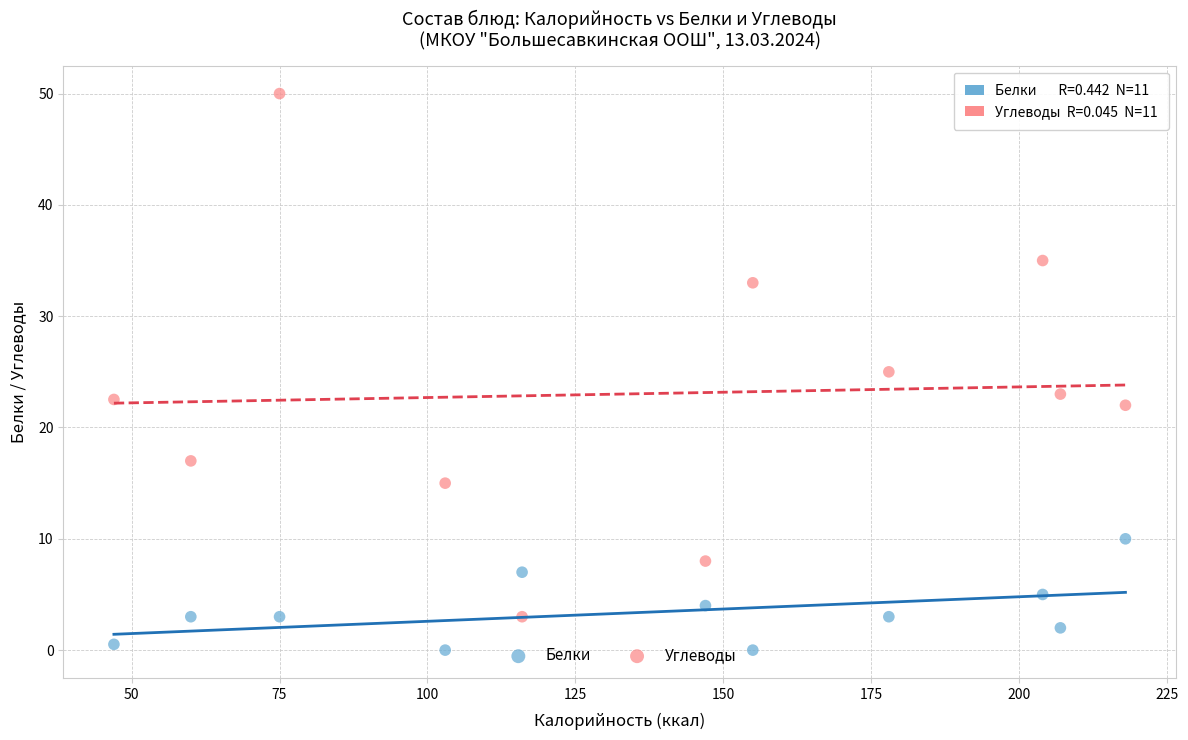

Which series has the widest spread of Y values?

Углеводы